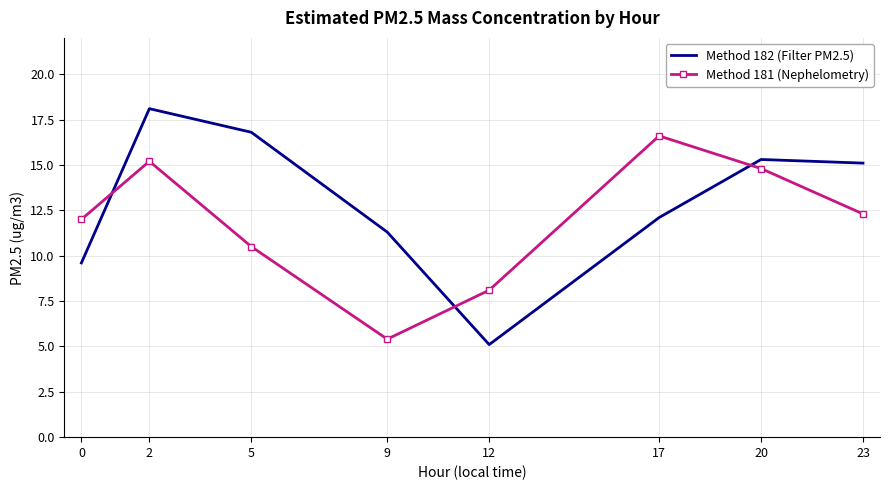

Read the Method 181 (Nephelometry) value at 0.

12.0